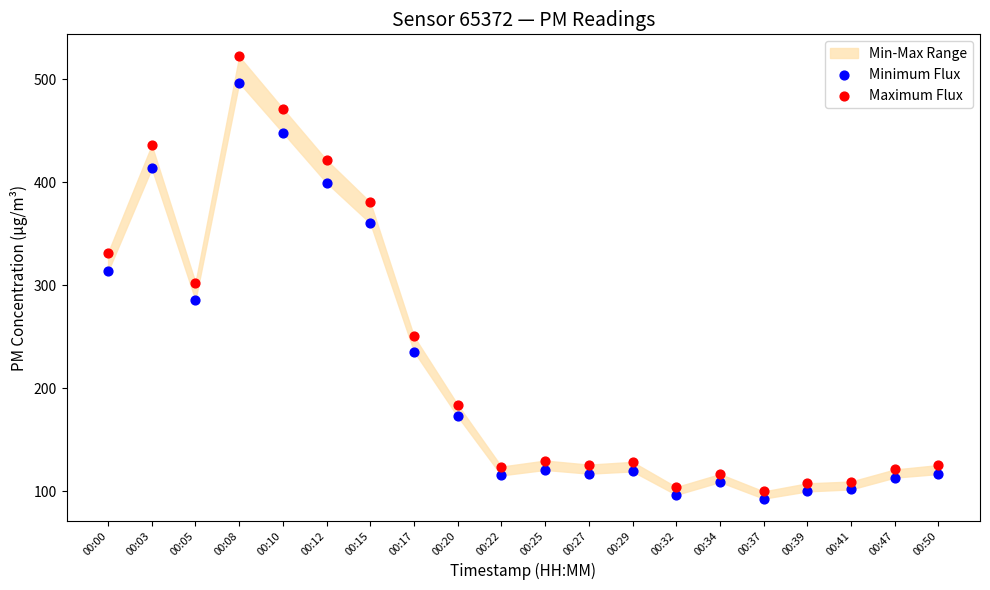

Which series contains the highest Y value?

Maximum Flux